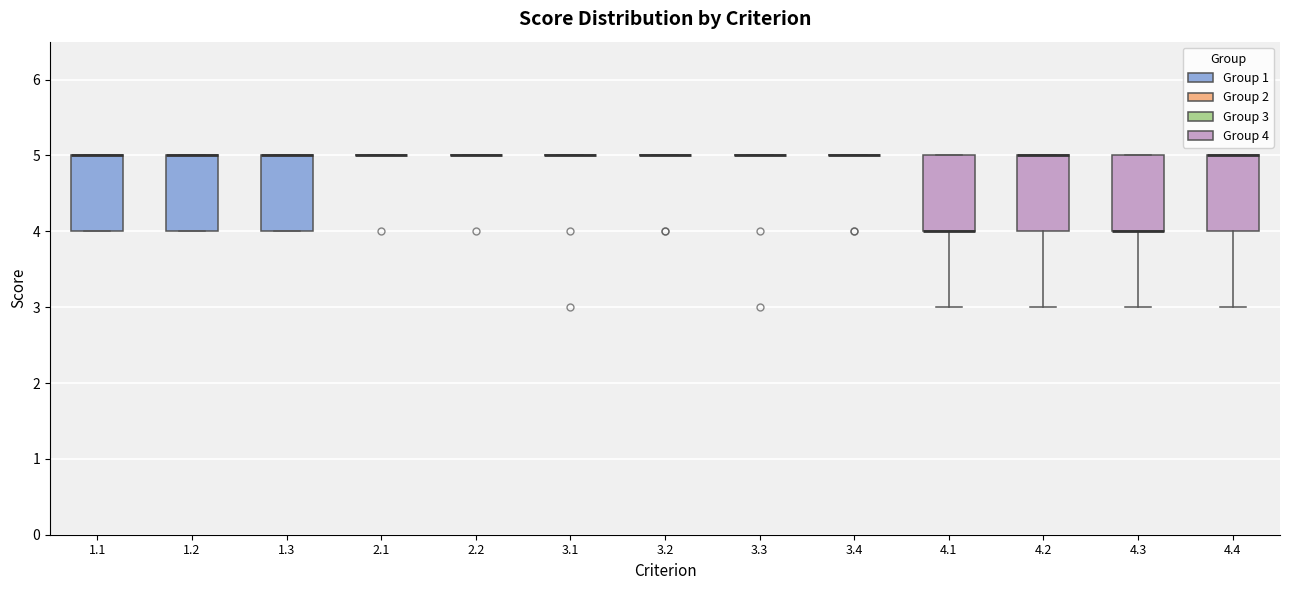

Where is the lower edge of the box at x = 1.1 on the y-axis? The values are not printed on the chart, so give them approximately, as read against the axis.

4